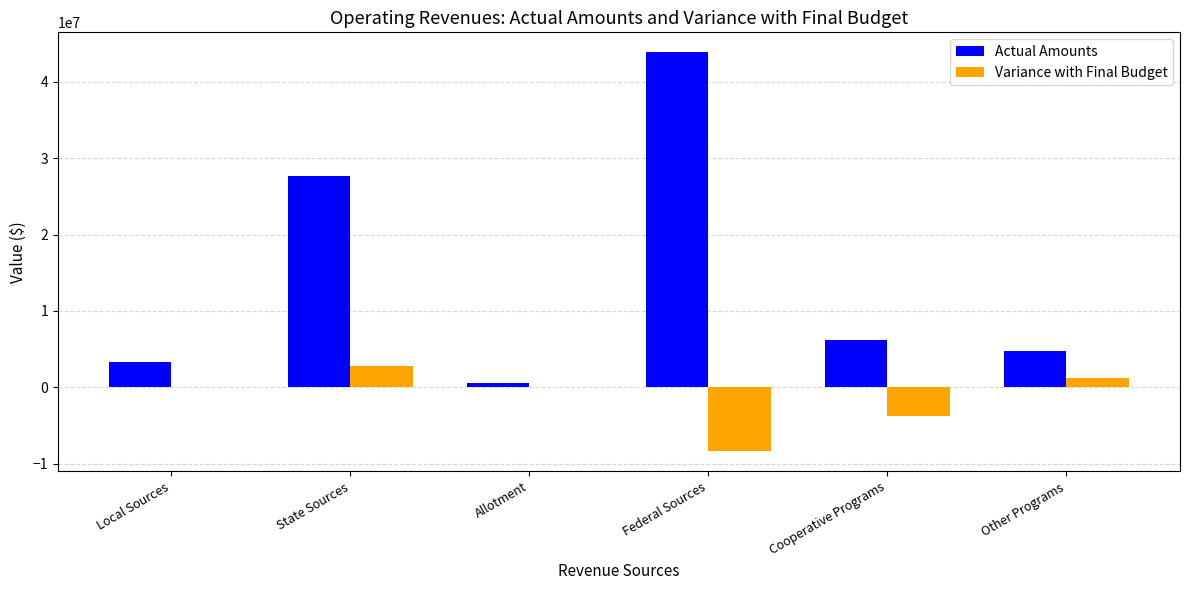

At which label does Variance with Final Budget first exceed 33112?

Local Sources